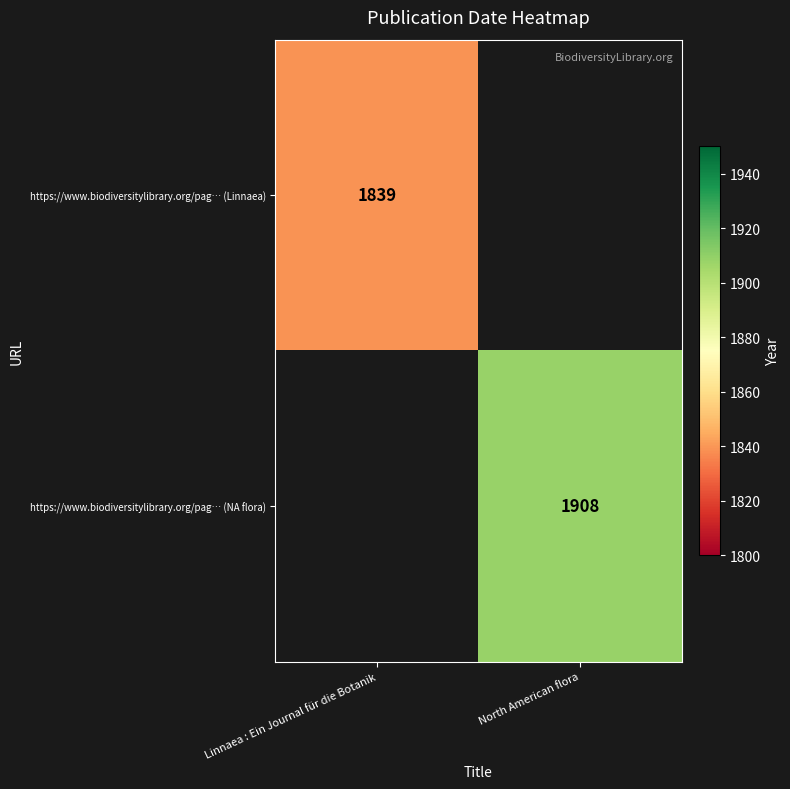

The https://www.biodiversitylibrary.org/pag… (Linnaea) series shows 444 at Linnaea : Ein Journal für die Botanik. True or false?

False